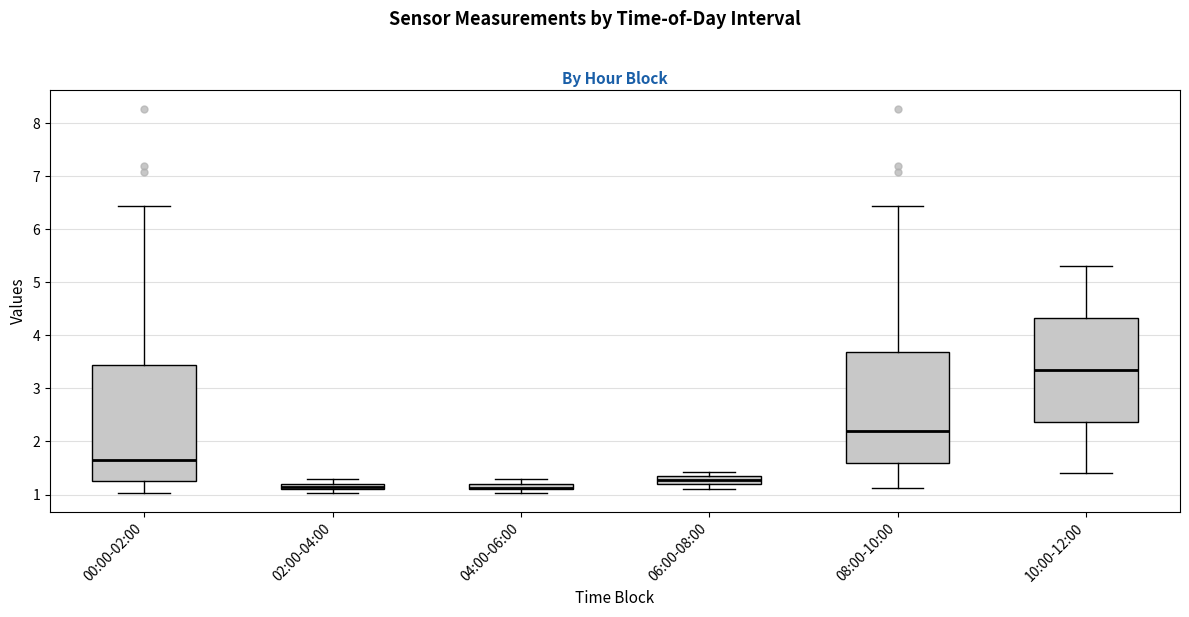

Where does the median line of the box for 10:00-12:00 sit on the y-axis? The values are not printed on the chart, so give them approximately, as read against the axis.

3.4